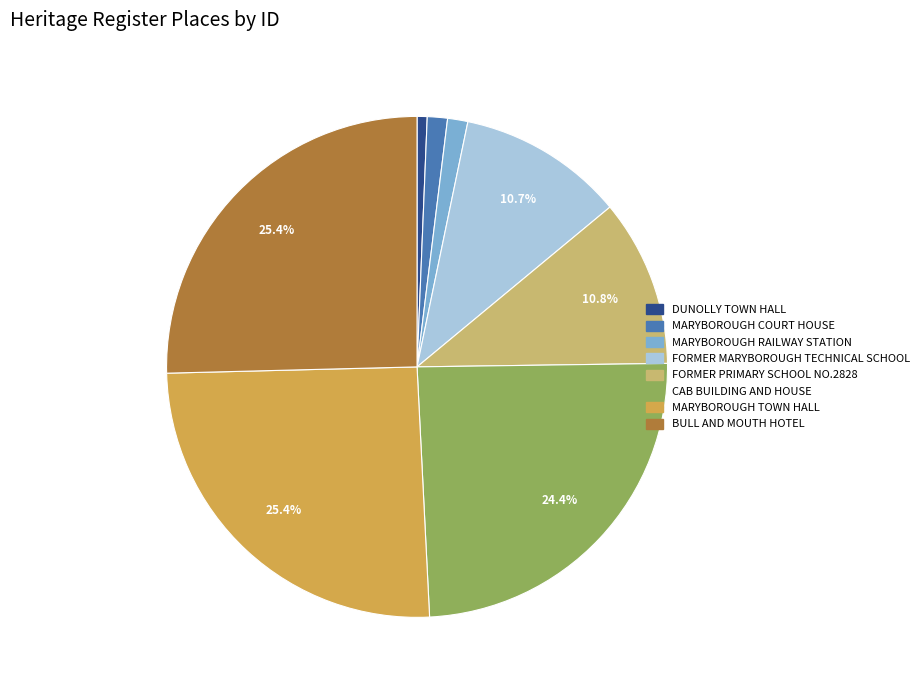

What is the smallest slice in the pie chart?

DUNOLLY TOWN HALL